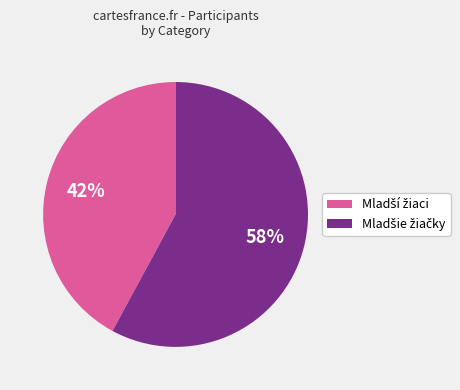

Does any single category account for the majority?

Yes